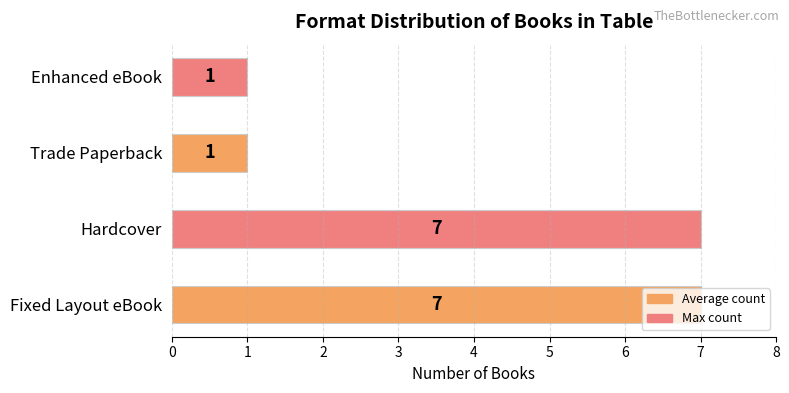

What is the sum of all values?

16